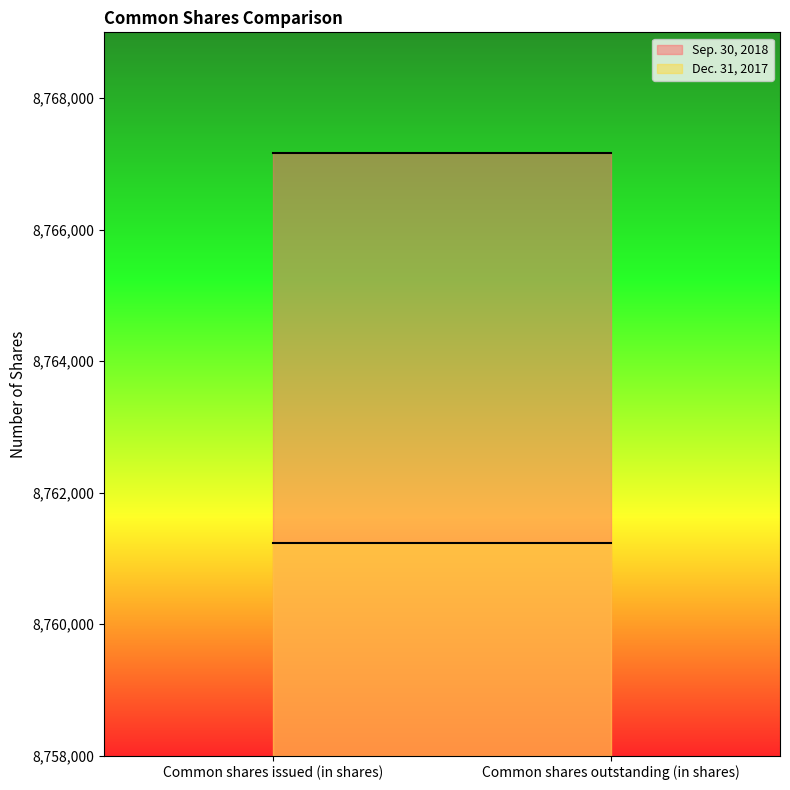

Which series has the widest spread of values?

Sep. 30, 2018